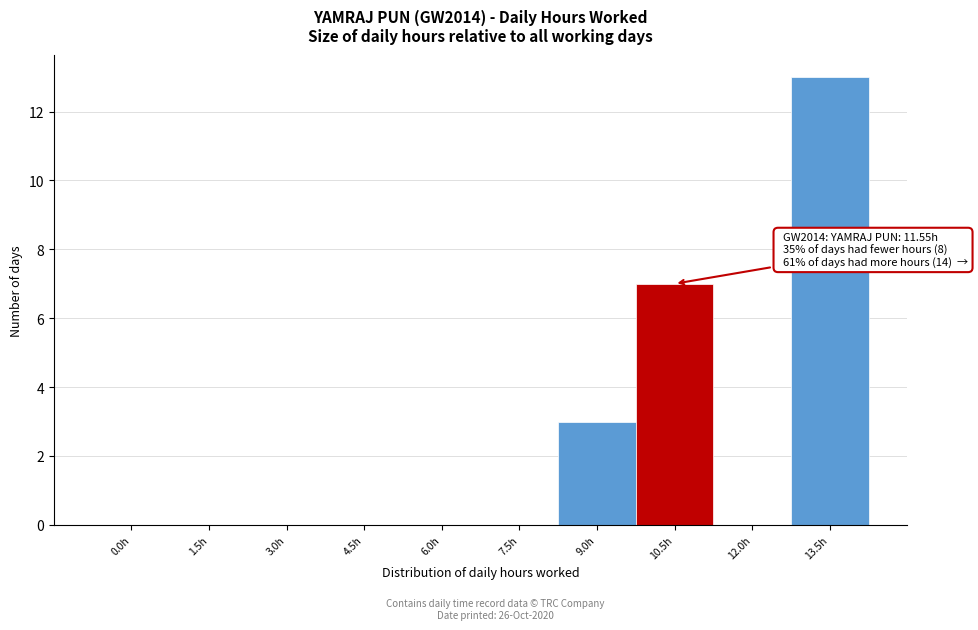

Reading right to left, extract all data points from this chart.

13.5h=13	12.0h=0	10.5h=7	9.0h=3	7.5h=0	6.0h=0	4.5h=0	3.0h=0	1.5h=0	0.0h=0